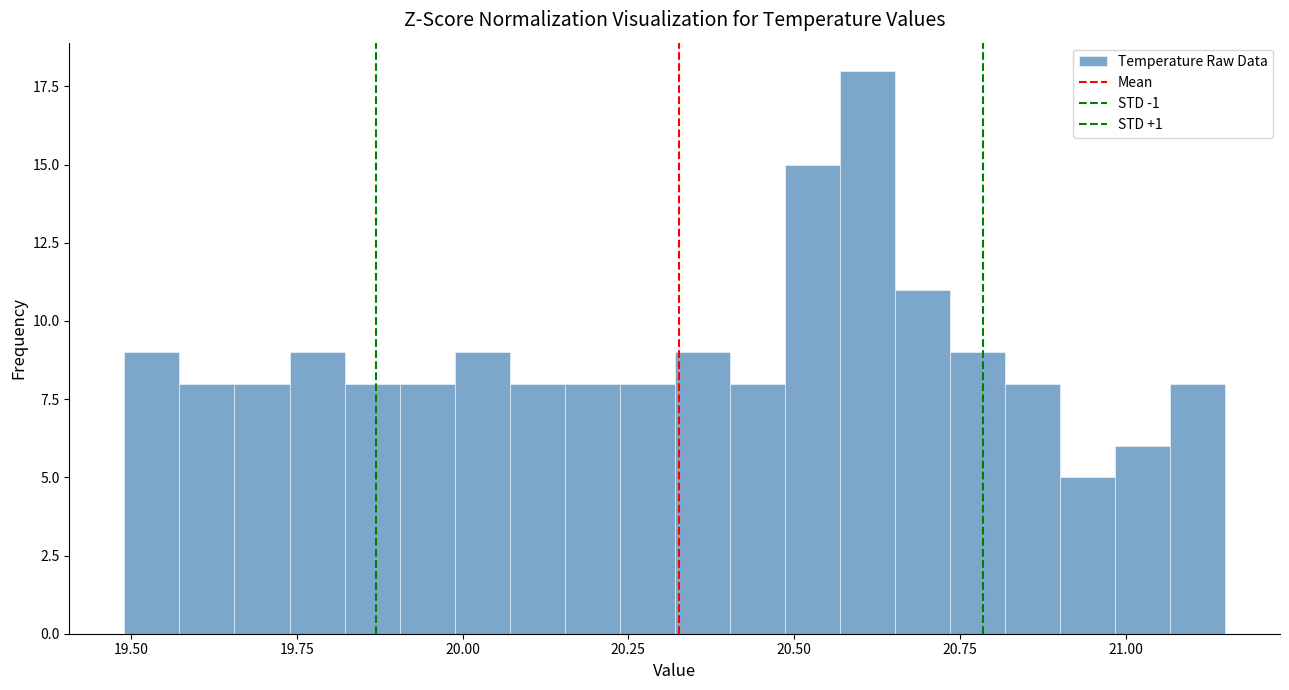

Around what value on the x-axis is the tallest bar? Give the approximate position of its centre, as read against the axis.

20.60